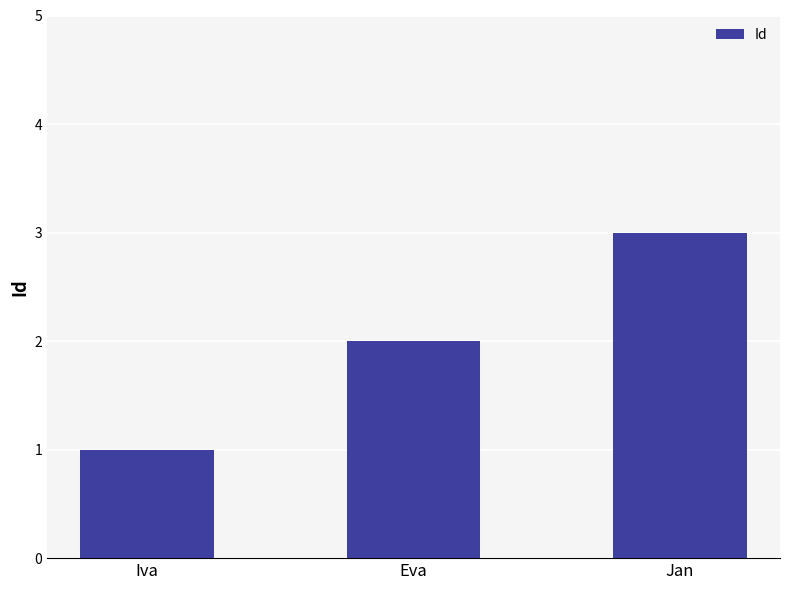

What position from the left is Jan?

3